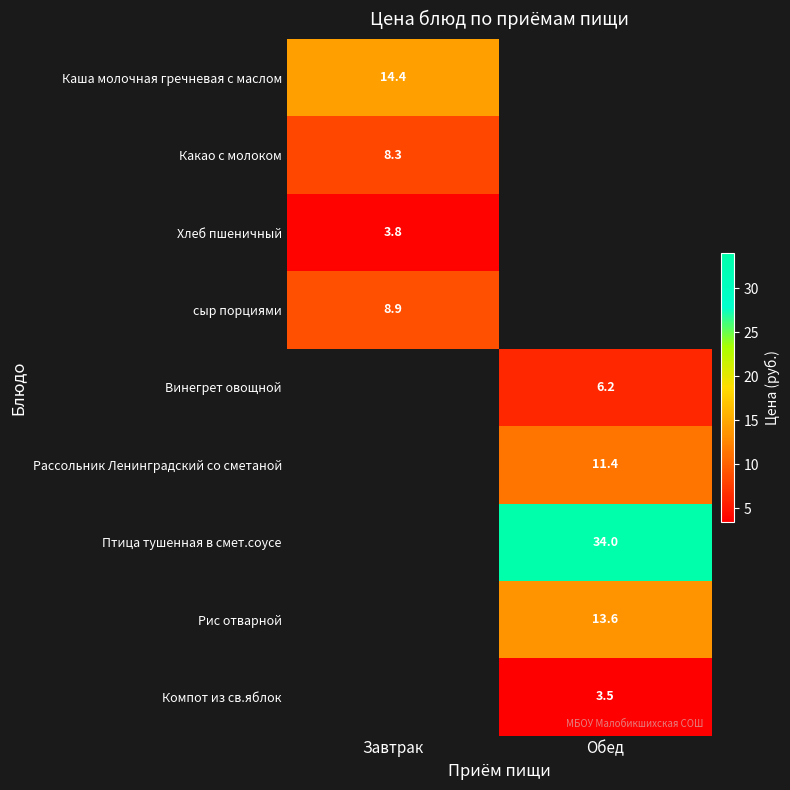

True or false: Каша молочная гречневая с маслом has a value of 14.4 at Завтрак.

True